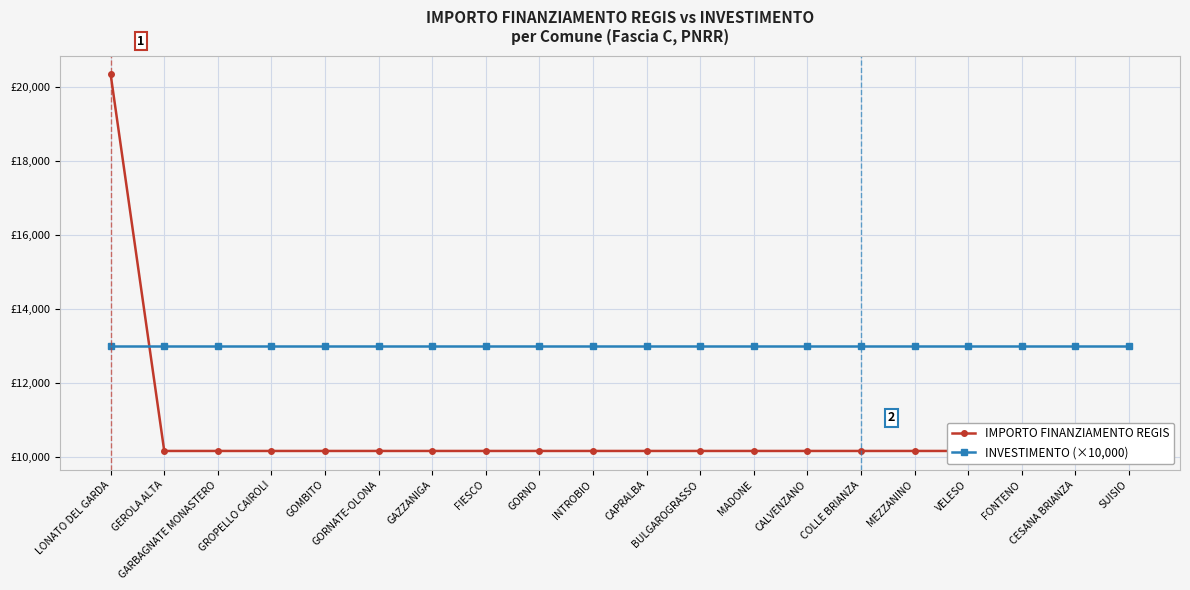

Is it true that INVESTIMENTO (×10,000) equals 19573 at CAPRALBA?

False